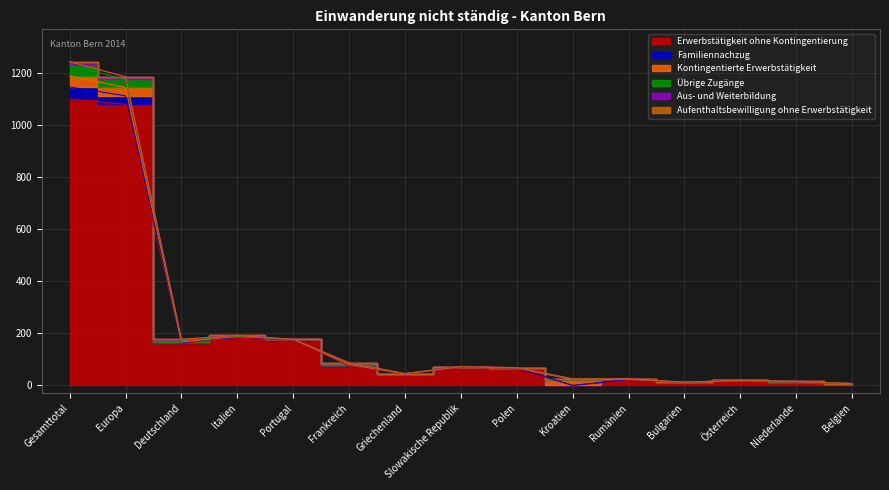

Where does the Erwerbstätigkeit ohne Kontingentierung series first go above 67?

Gesamttotal